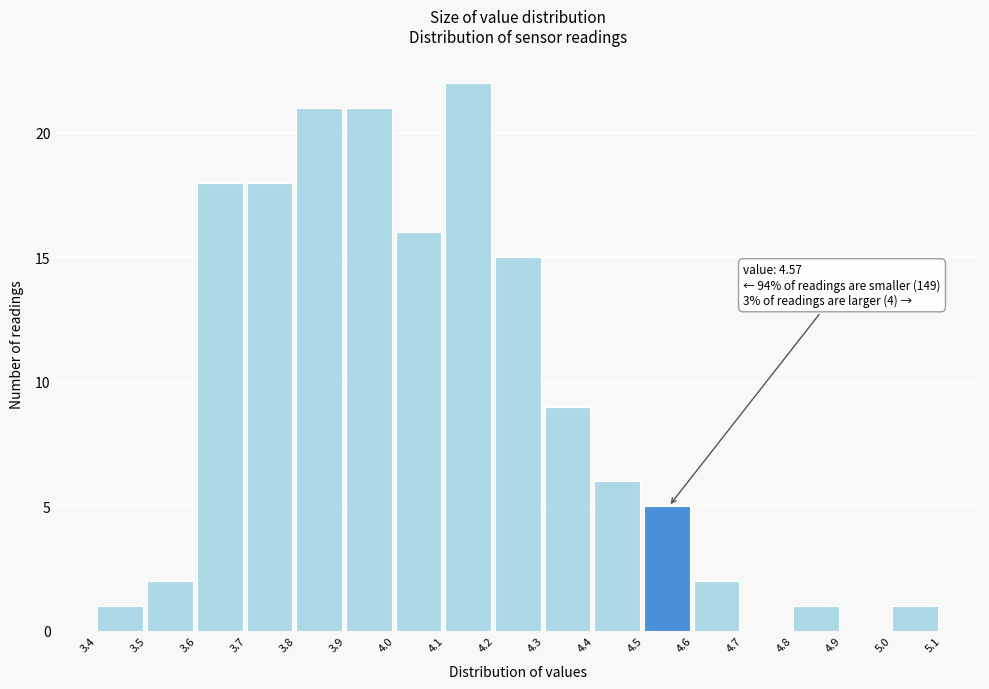

Which range on the x-axis has the tallest bar?

4.1 to 4.2